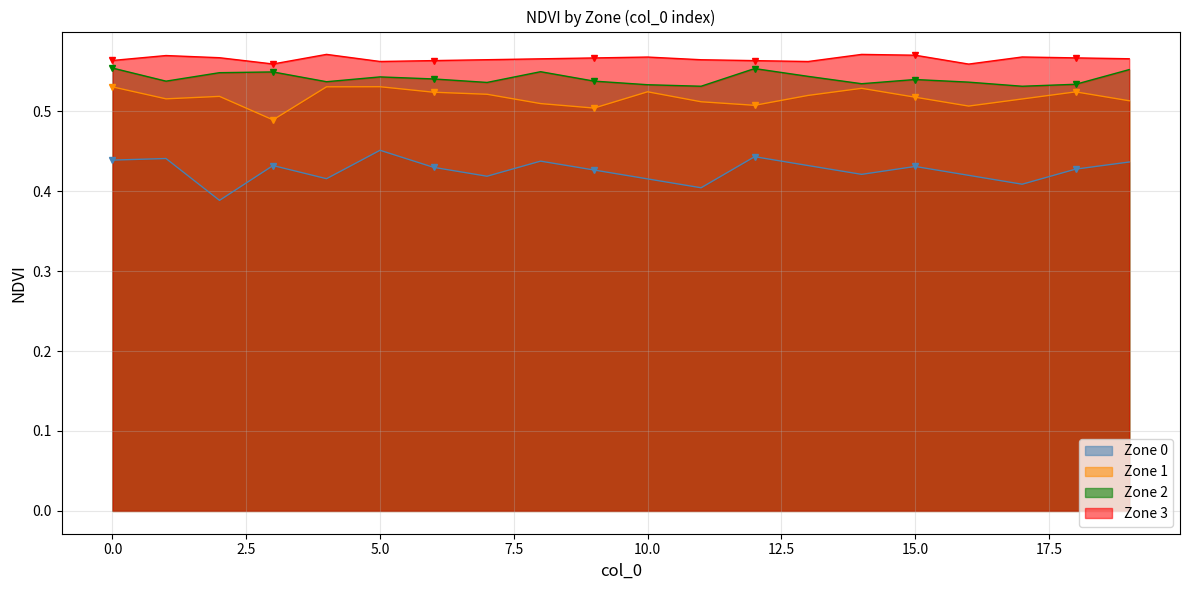

How many distinct data groups are displayed?

4